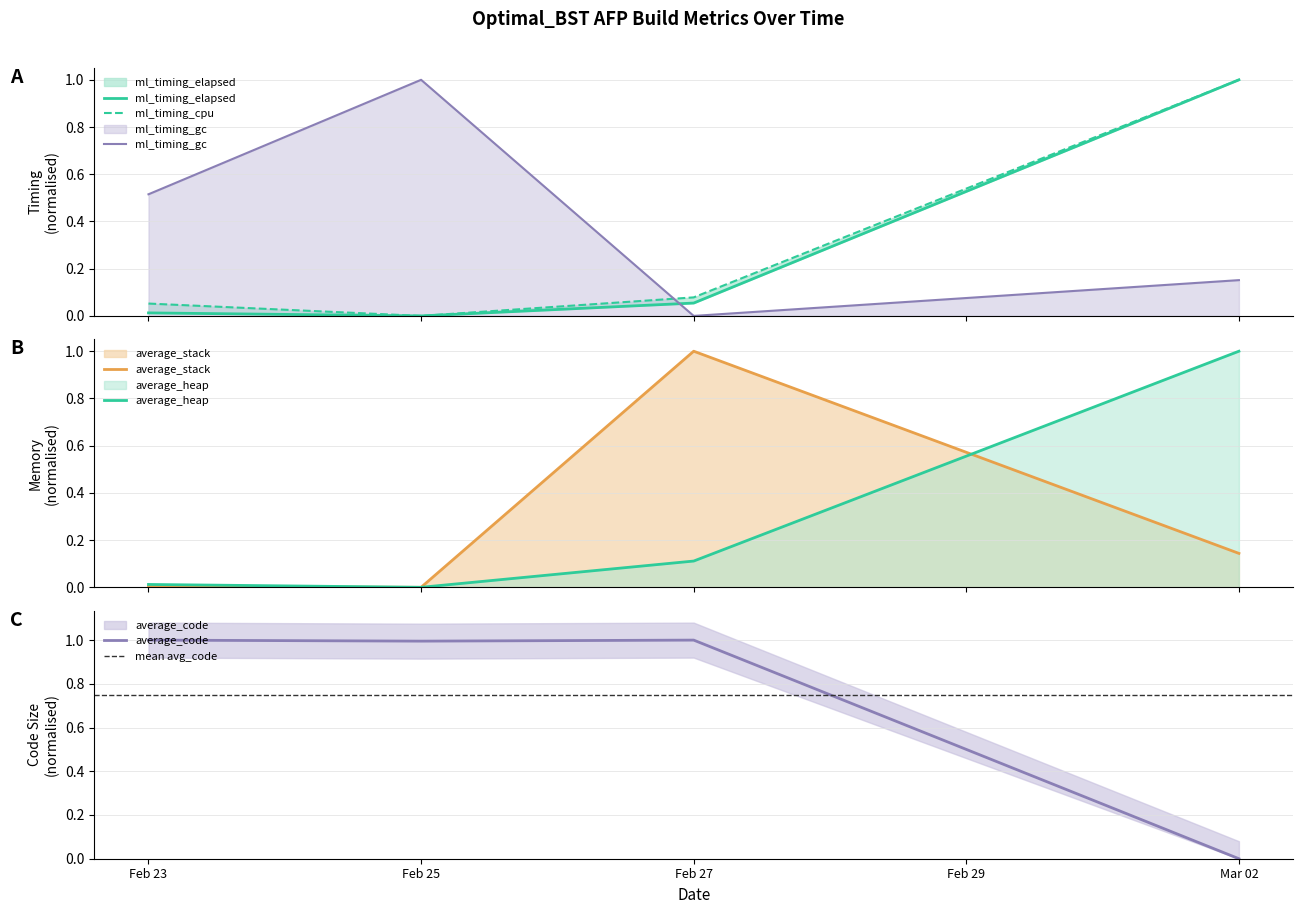

True or false: average_heap and ml_timing_cpu intersect in this chart.

False